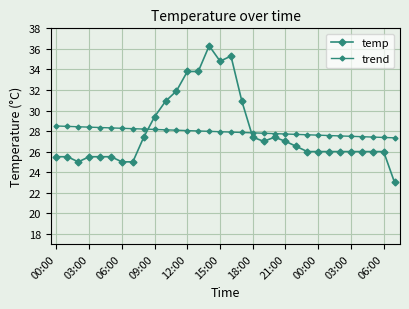

Is this an area chart (filled region under the line)?

No